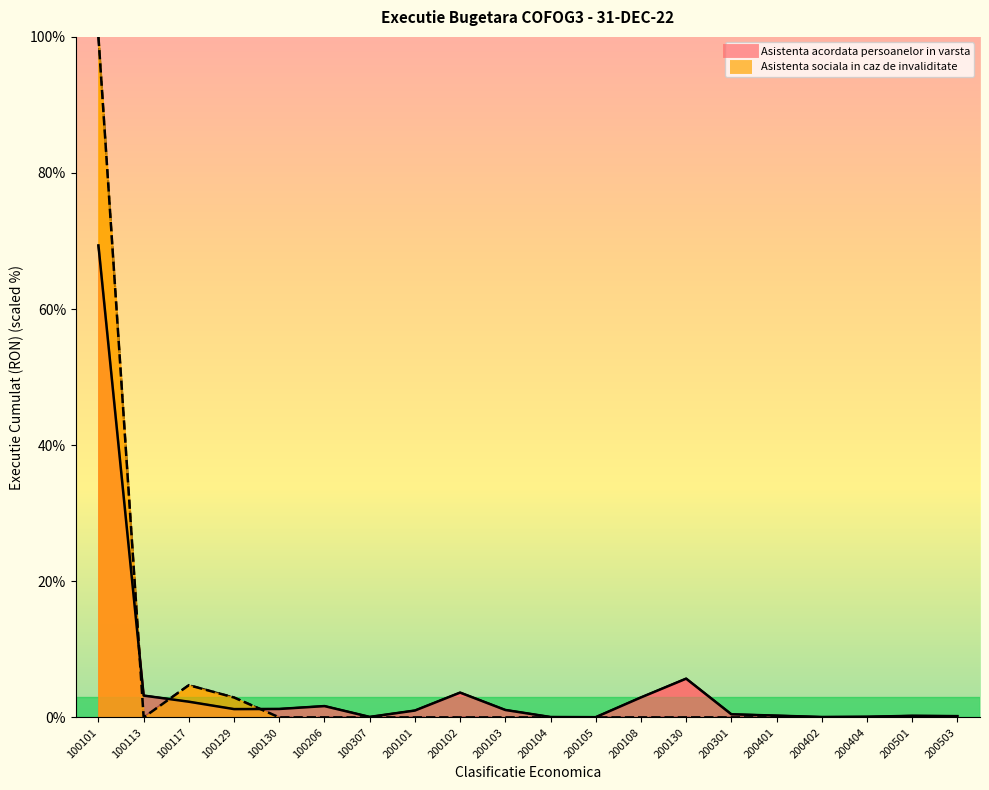

What is the average value of the Asistenta sociala in caz de invaliditate series?

5.4